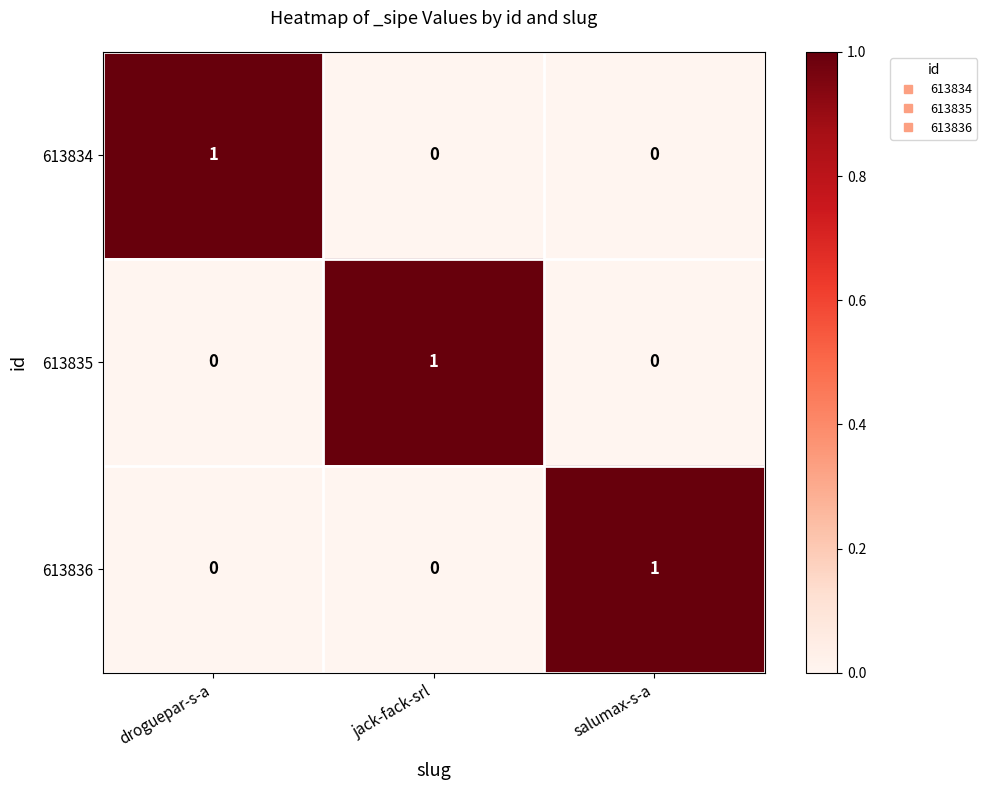

At how many categories does at least one series exceed 0?

3